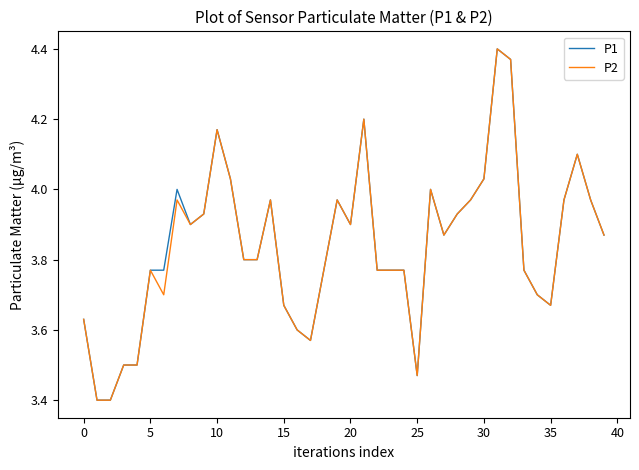

What is the minimum value for P1?

3.4